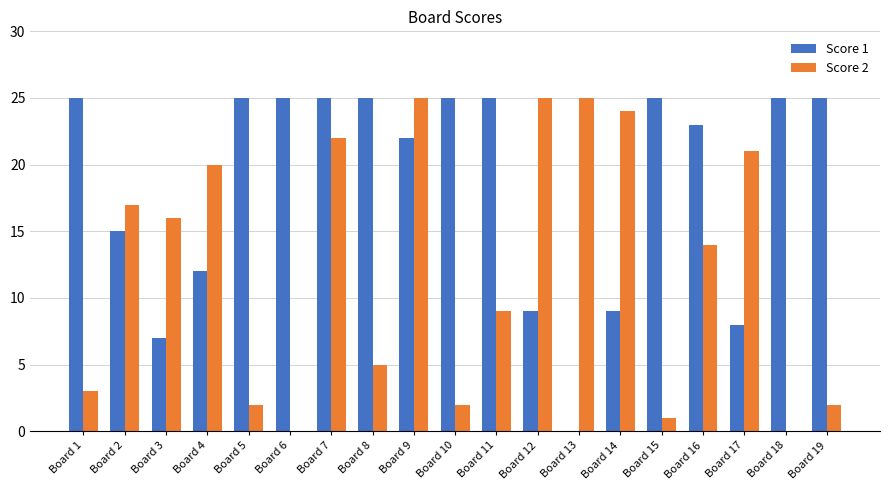

How many groups of bars are there?

19